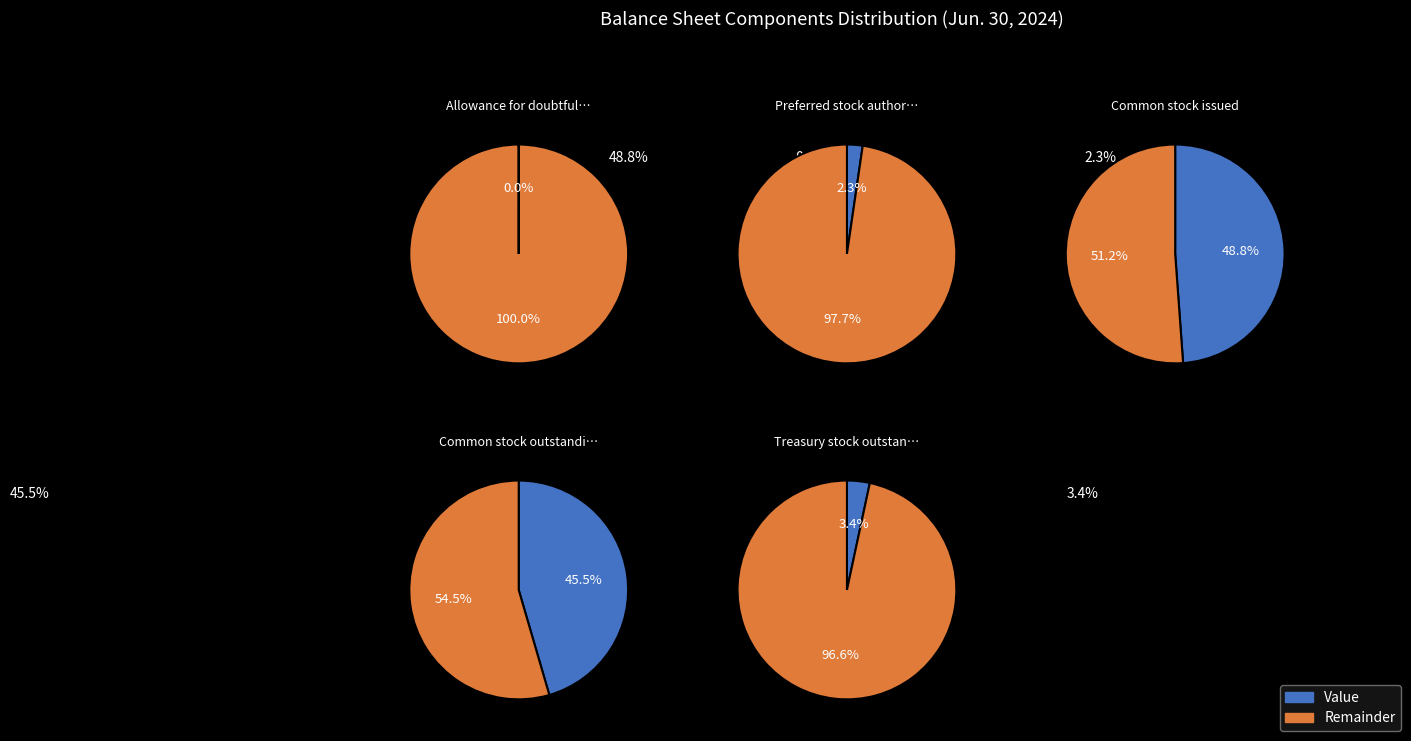

How many segments does this pie chart have?

5